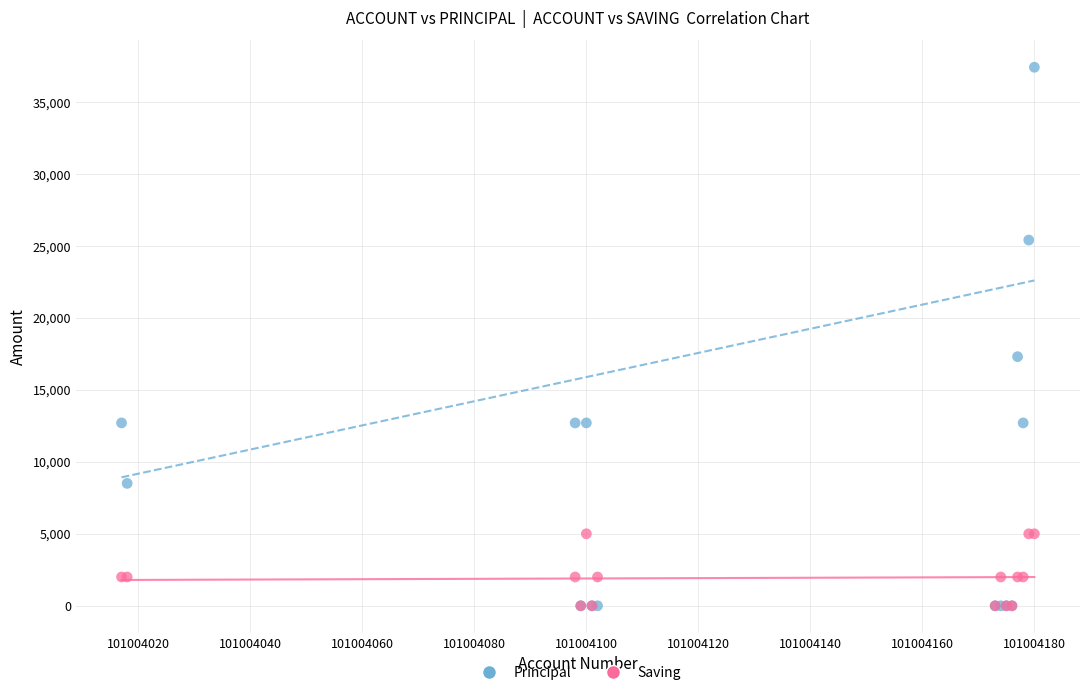

What are all the series names shown in the legend?

Principal, Saving